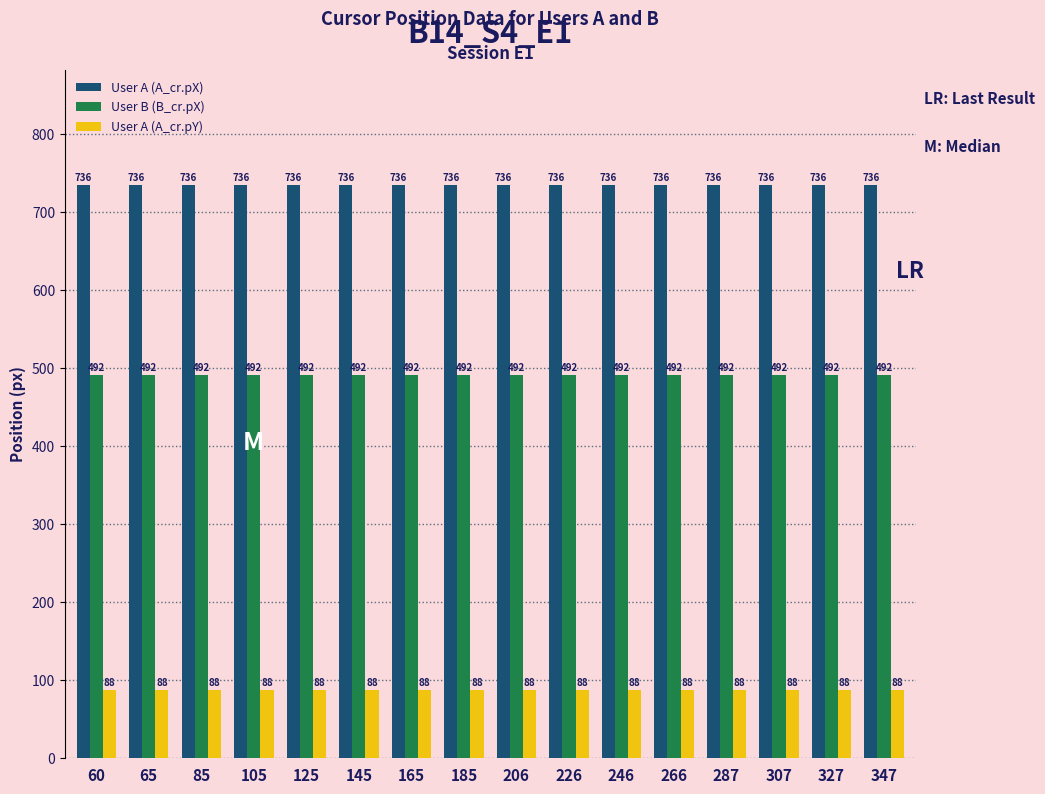

What value does the User A (A_cr.pY) series have at 185?

87.5